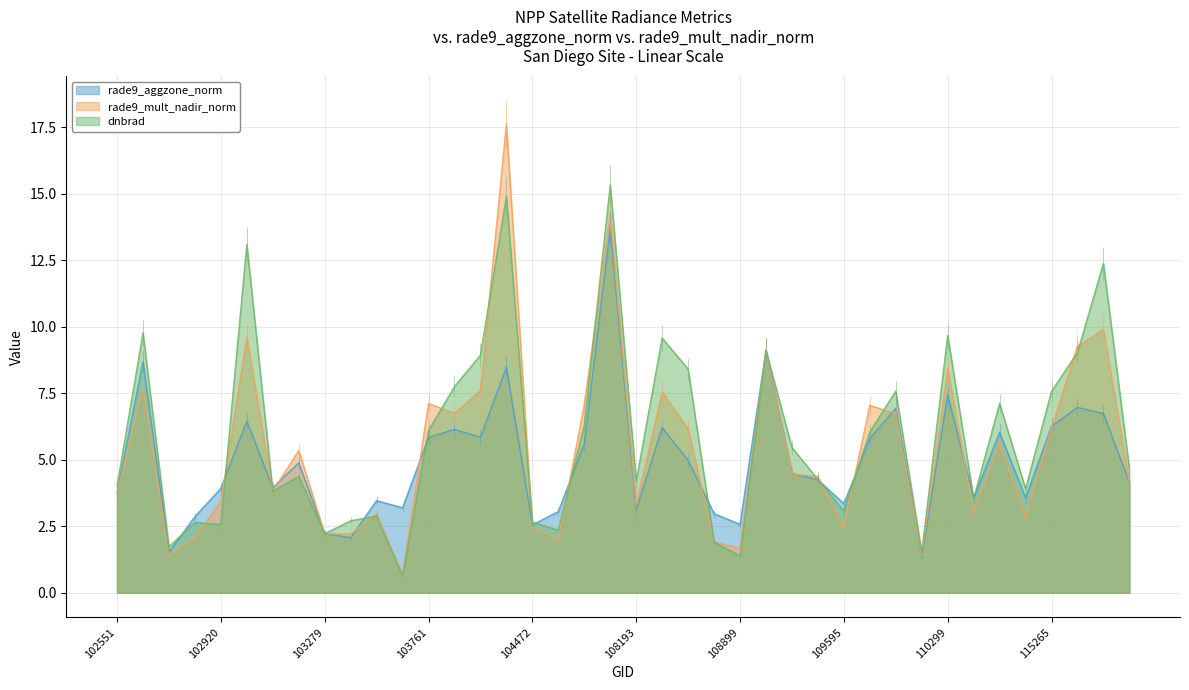

What is the difference between the second highest and minimum values in the rade9_aggzone_norm series?

7.8